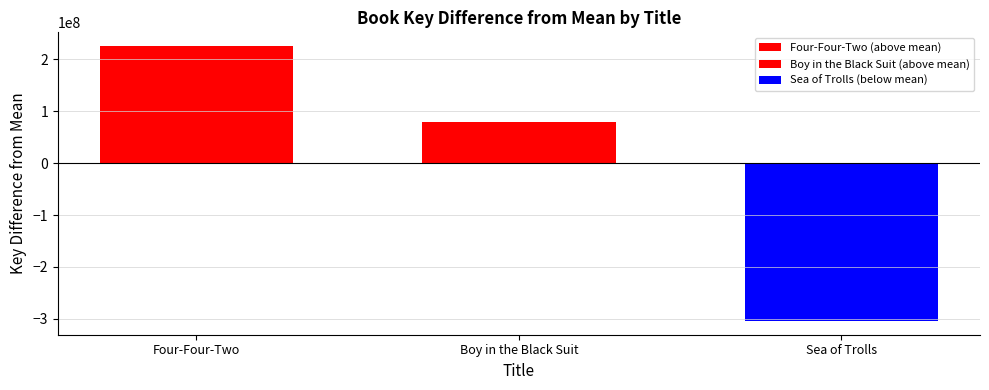

How many bars are there in total?

3